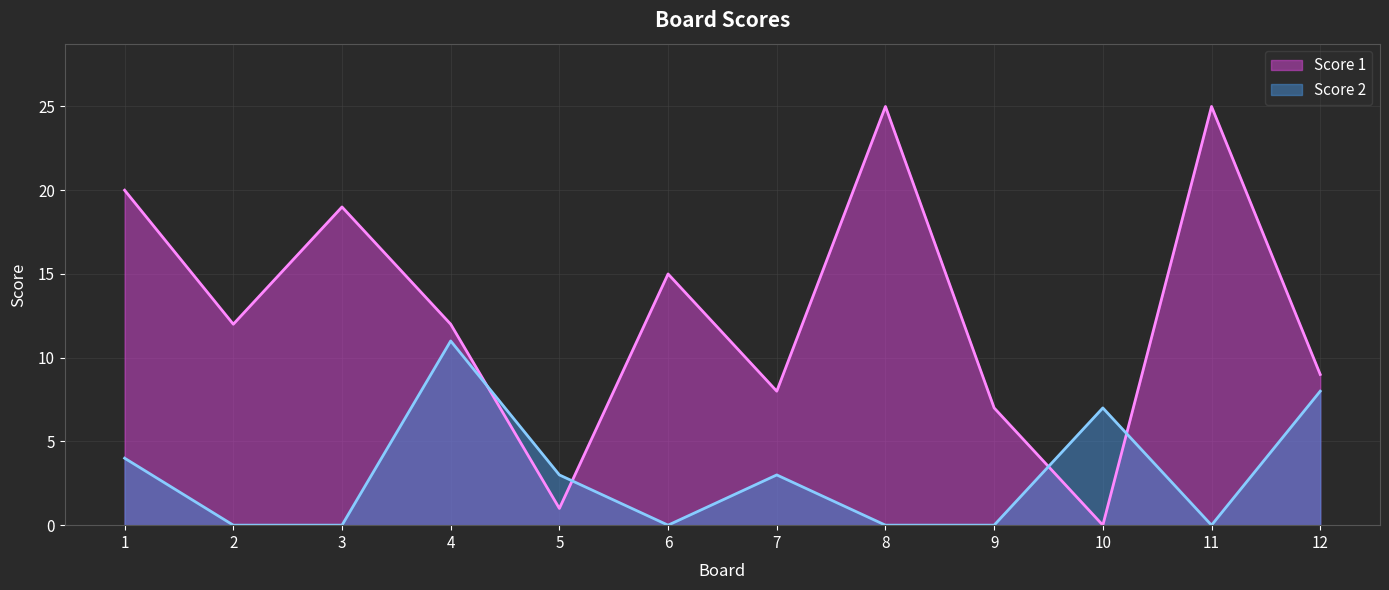

What is the difference between the maximum and minimum values in the Score 2 series?

11